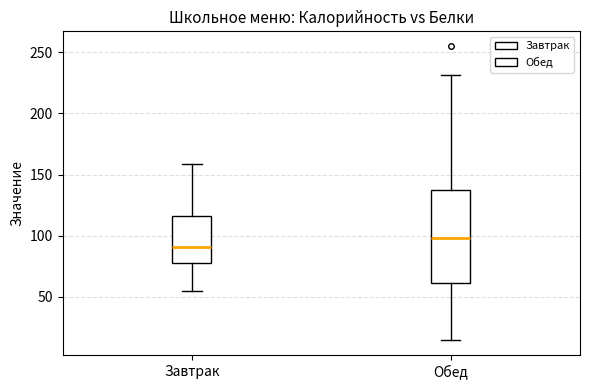

Reading left to right, read every box against the y-axis: the position of its median line, the range the box covers, and the ends of its whiskers. The values are not printed on the chart, so give them approximately, as read against the axis.

Завтрак: median 90, box 80 to 115, whiskers 55 to 160
Обед: median 100, box 60 to 140, whiskers 15 to 230